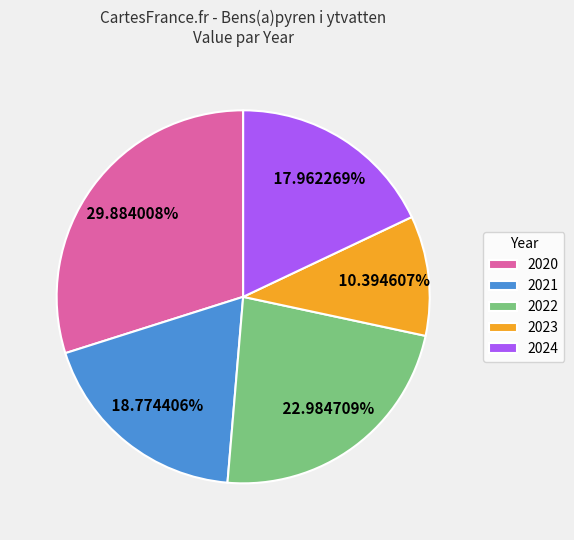

Do 2020 and 2022 together represent more than half of the pie?

Yes